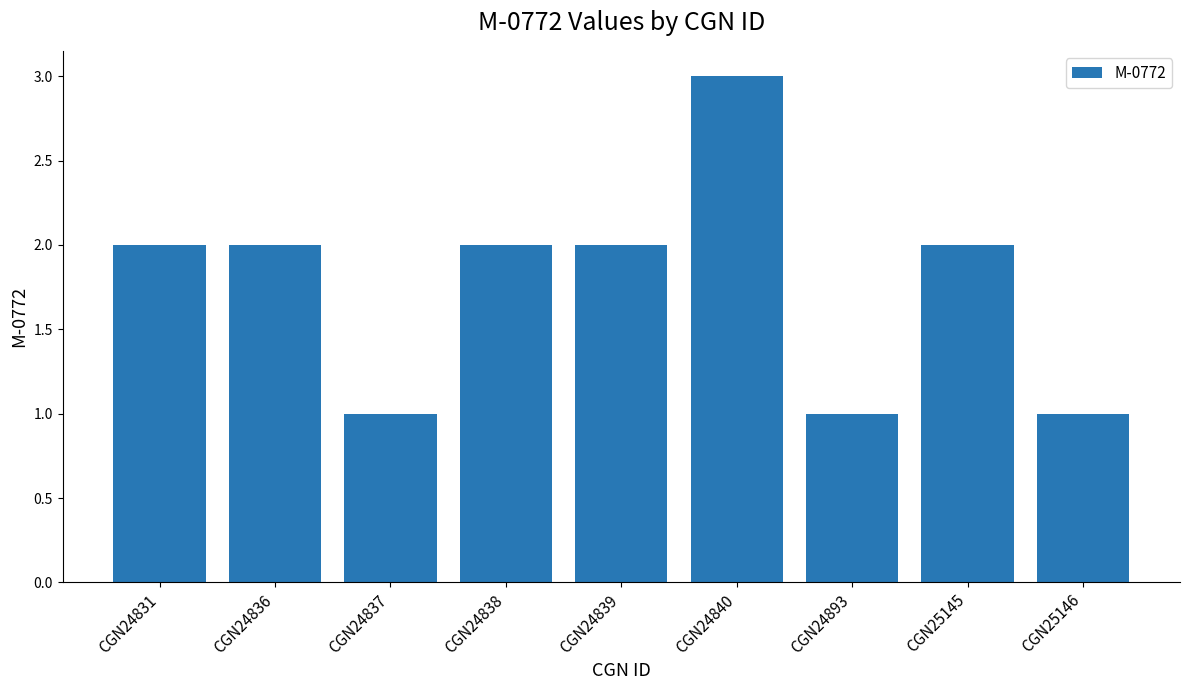

What is the sum of all values?

16